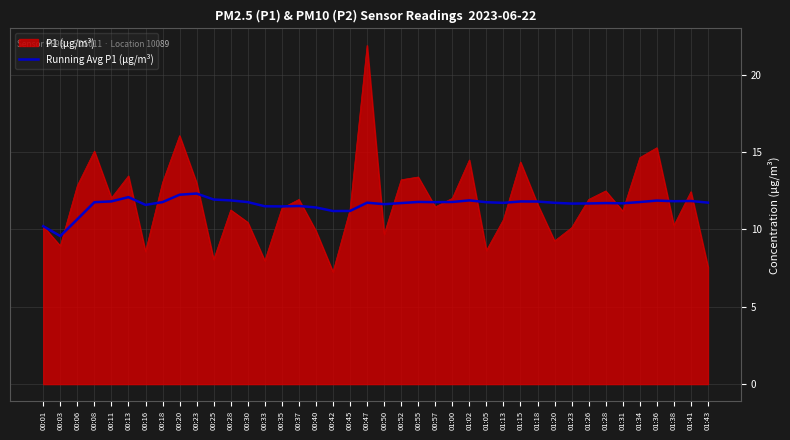

Is it true that P1 (µg/m³) equals 9.9 at 00:40?

True